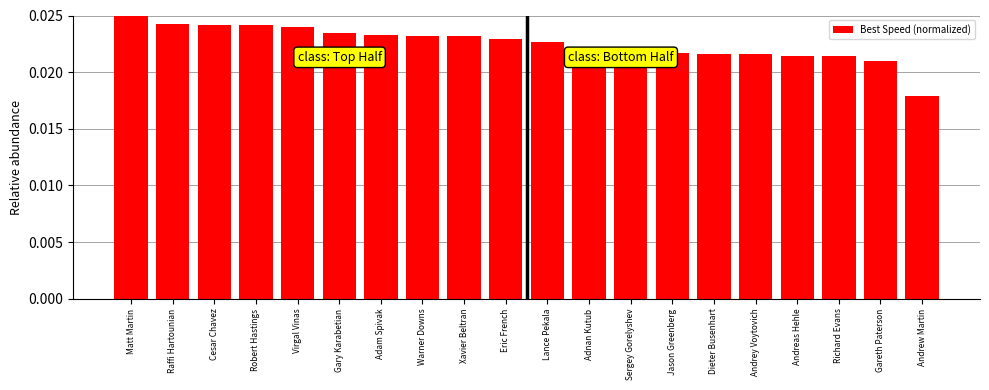

What is the label of the 20th bar from the left?

Andrew Martin